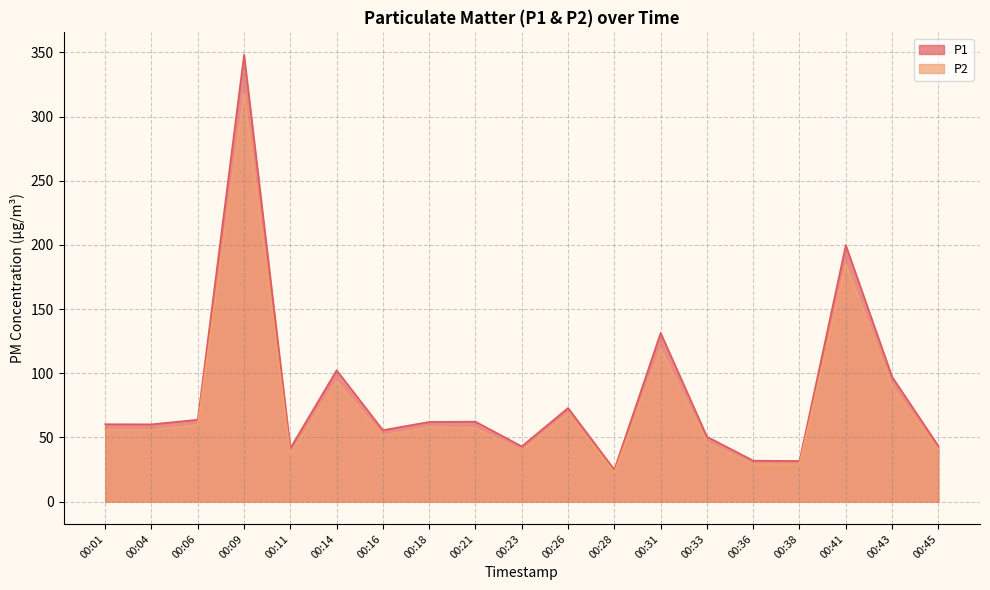

How many lines are shown in the chart?

2